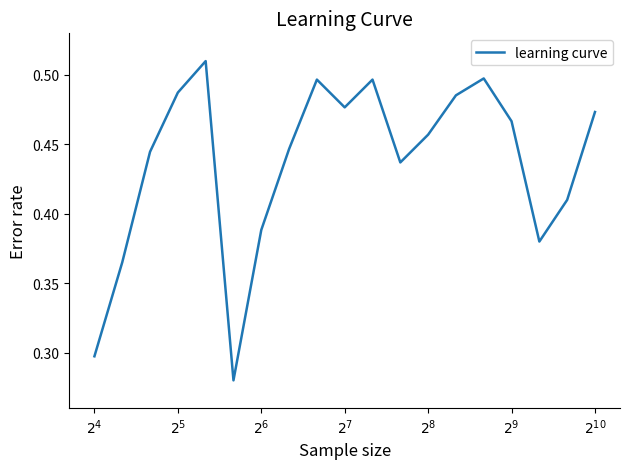

Does the chart display data point markers on the line(s)?

No